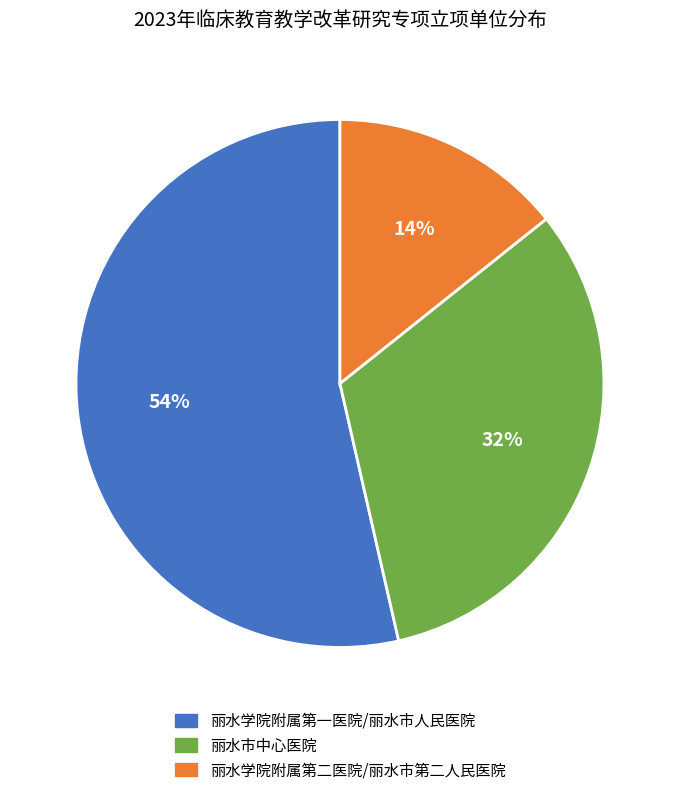

Is there any slice that represents more than half of the pie?

Yes